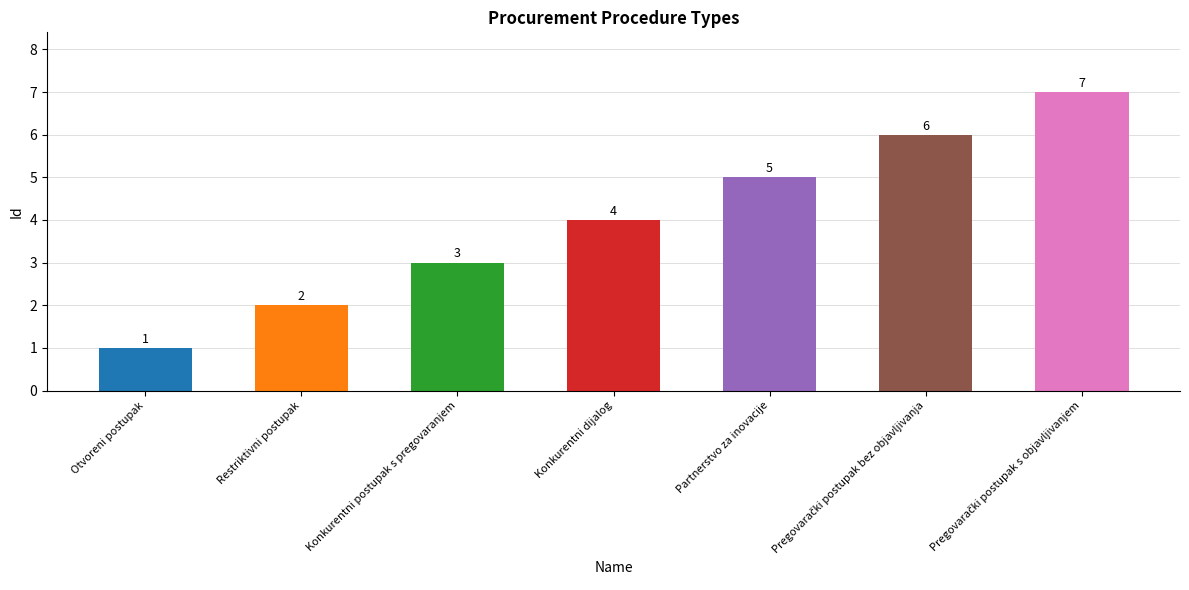

What is the label of the 3rd bar from the right?

Partnerstvo za inovacije